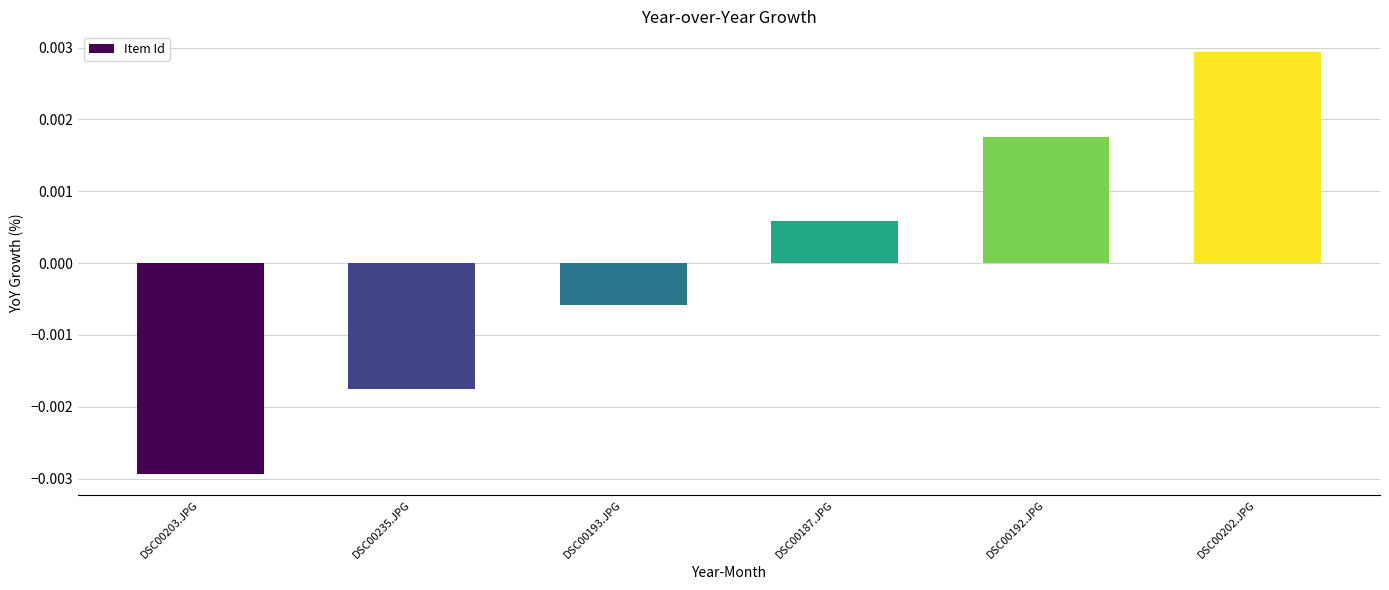

List the labels in order of value, smallest first.

DSC00203.JPG, DSC00235.JPG, DSC00193.JPG, DSC00187.JPG, DSC00192.JPG, DSC00202.JPG